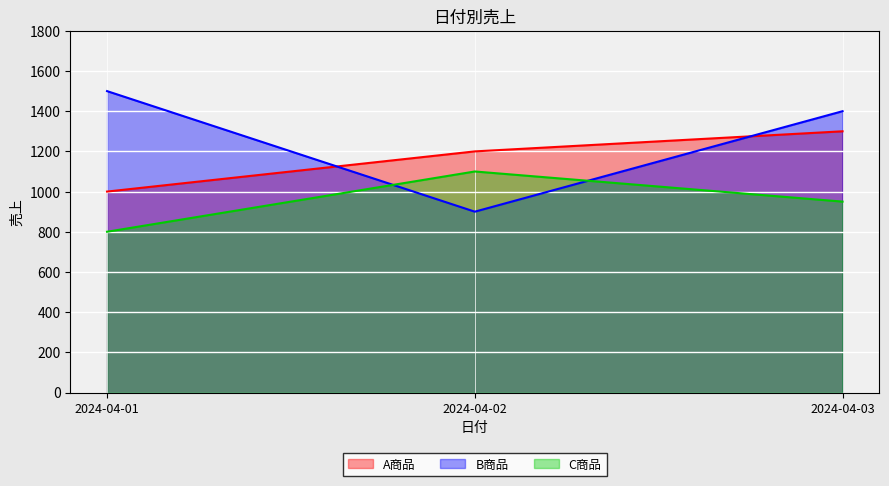

Which series changed the most between 2024-04-02 and 2024-04-03?

B商品